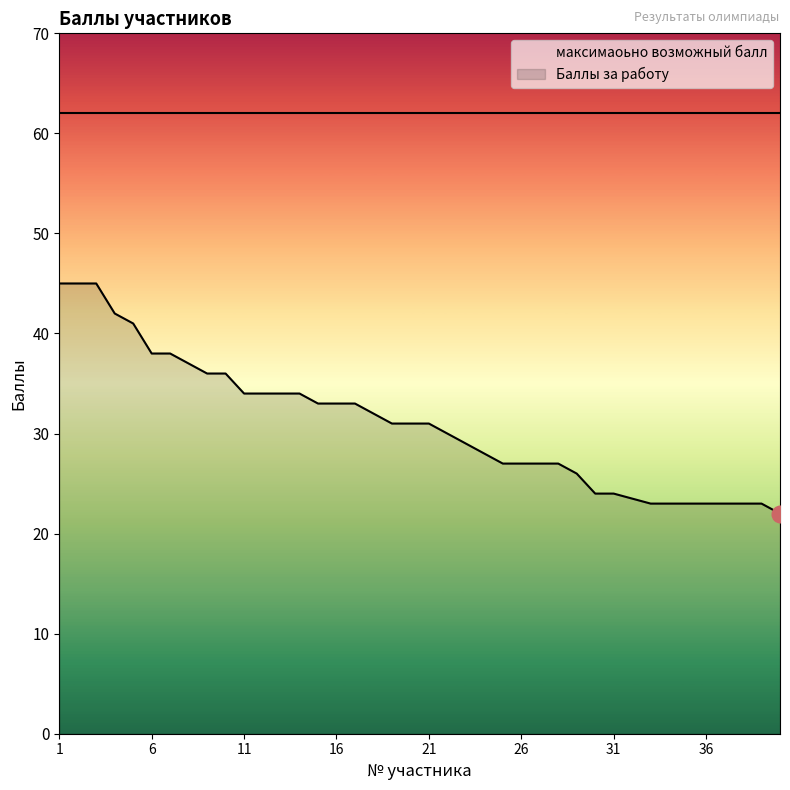

What is the difference between the second highest and second lowest values?

22.0